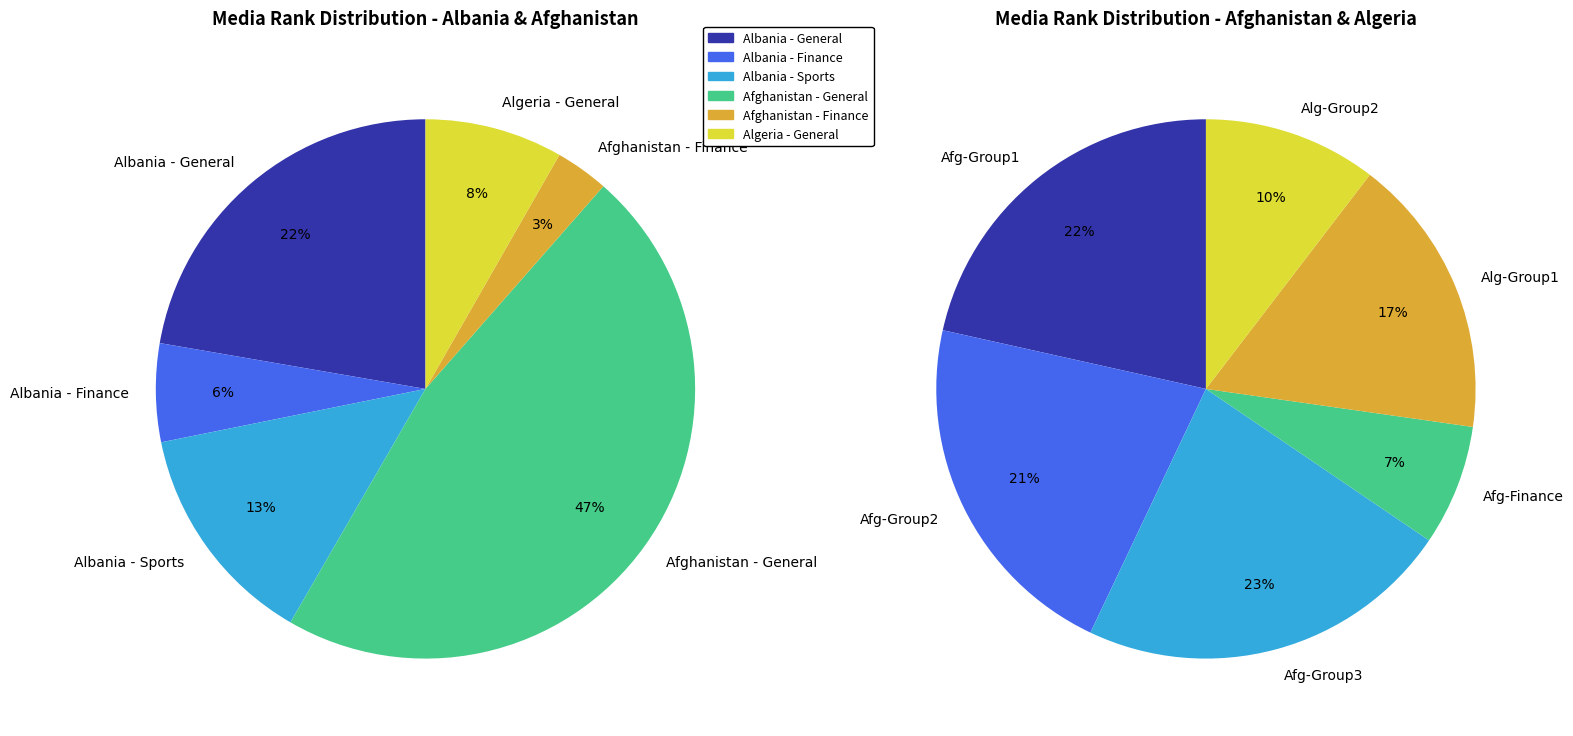

Count the number of slices in the pie.

12